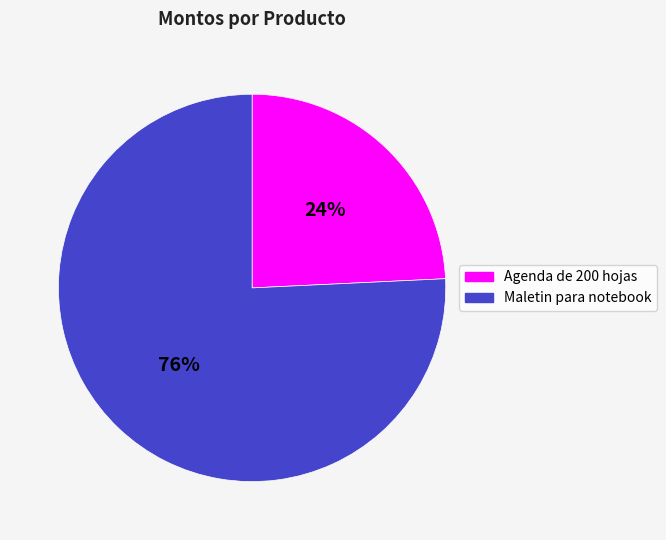

Which has a higher value, Maletin para notebook or Agenda de 200 hojas?

Maletin para notebook